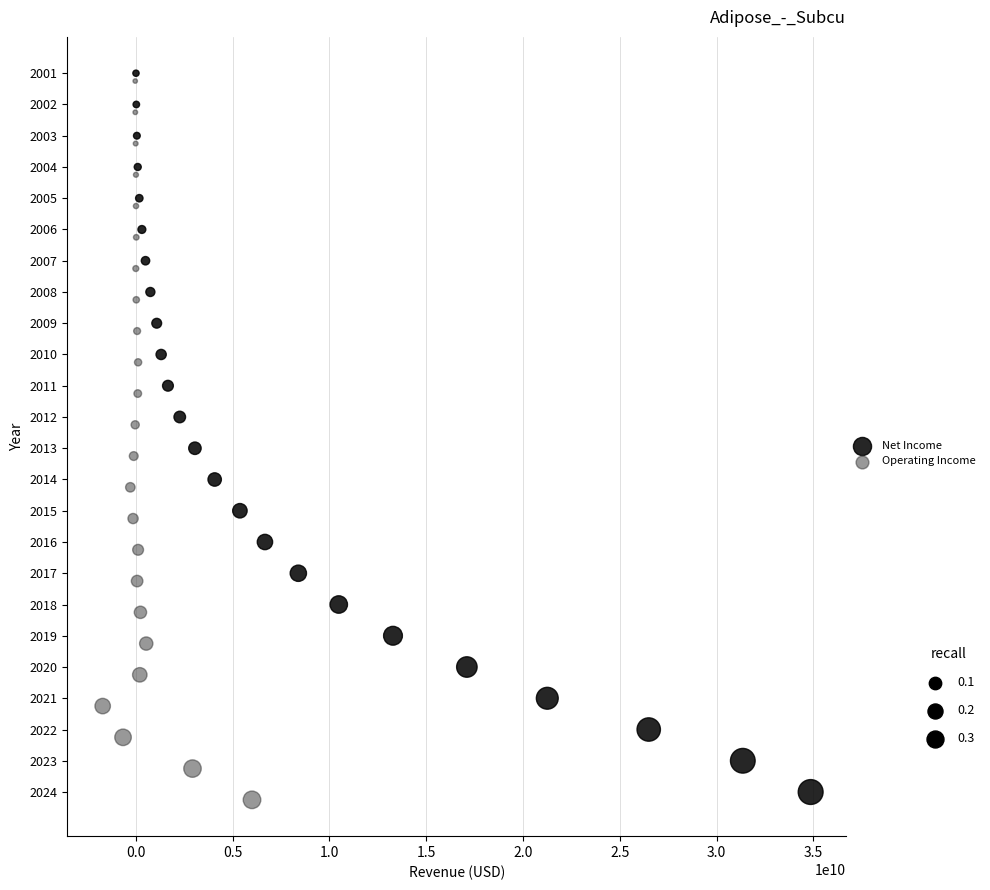

What are all the series names shown in the legend?

Net Income, Operating Income